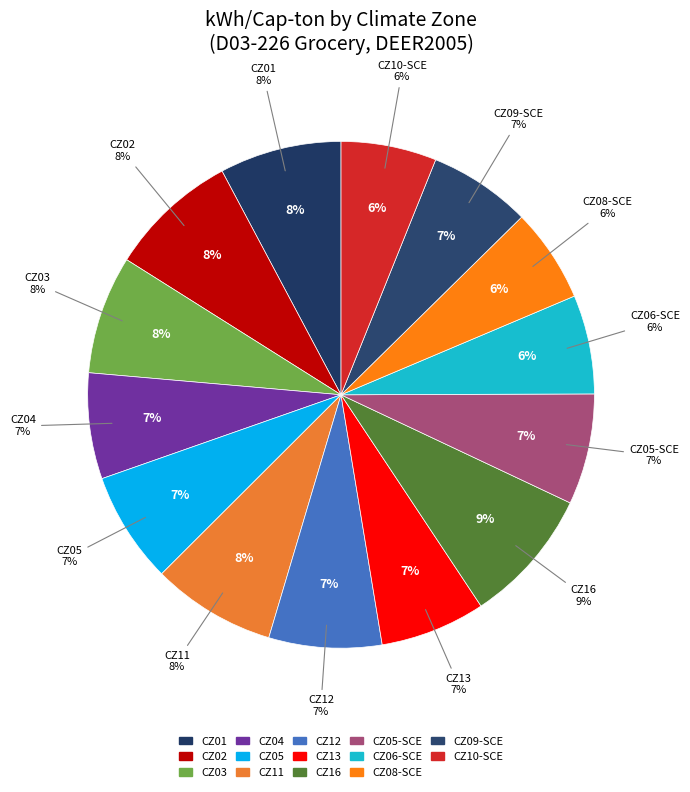

To the nearest percent, what portion does CZ10-SCE represent?

6%